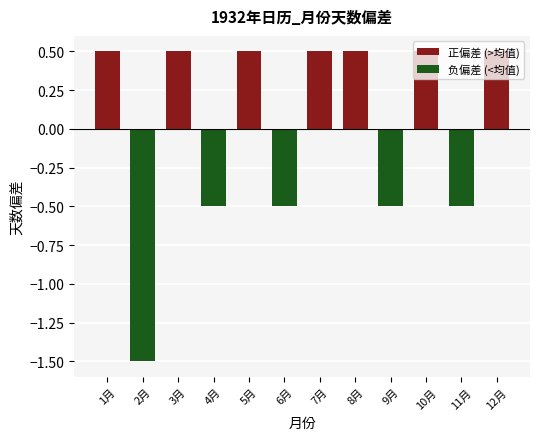

Between 5月 and 3月, which is larger?

5月